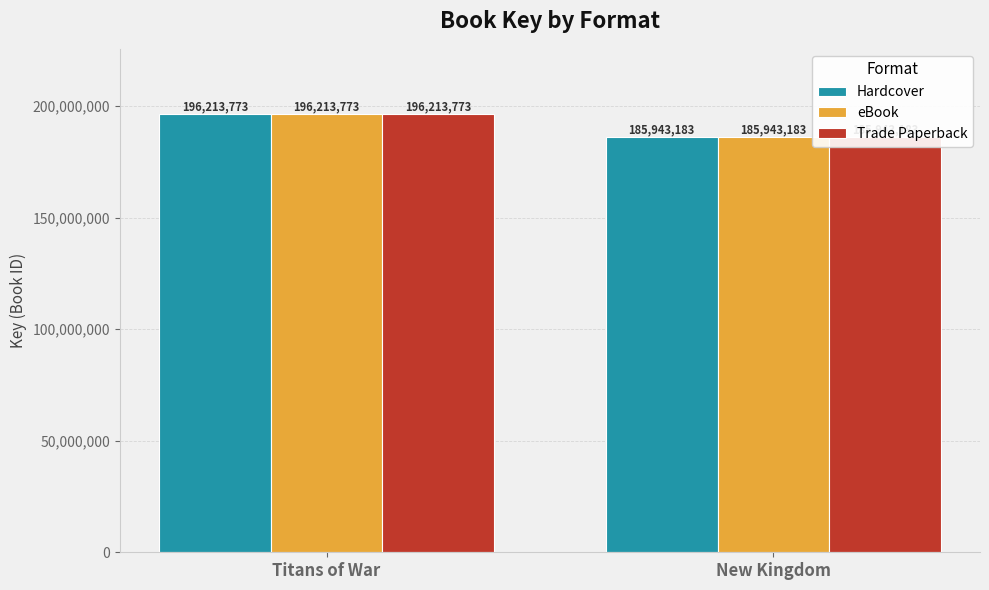

At how many categories does at least one series exceed 189406341?

1